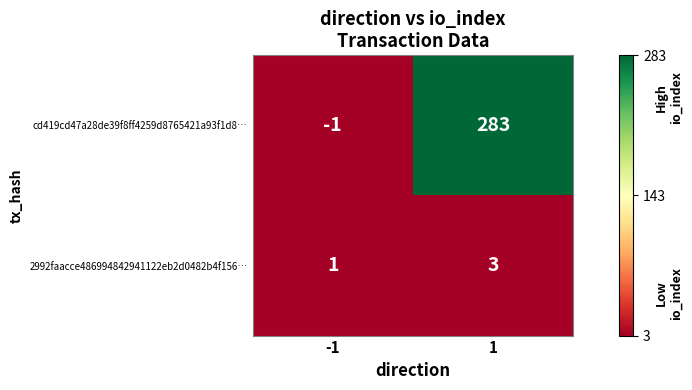

What is the minimum value shown in the chart?

-1